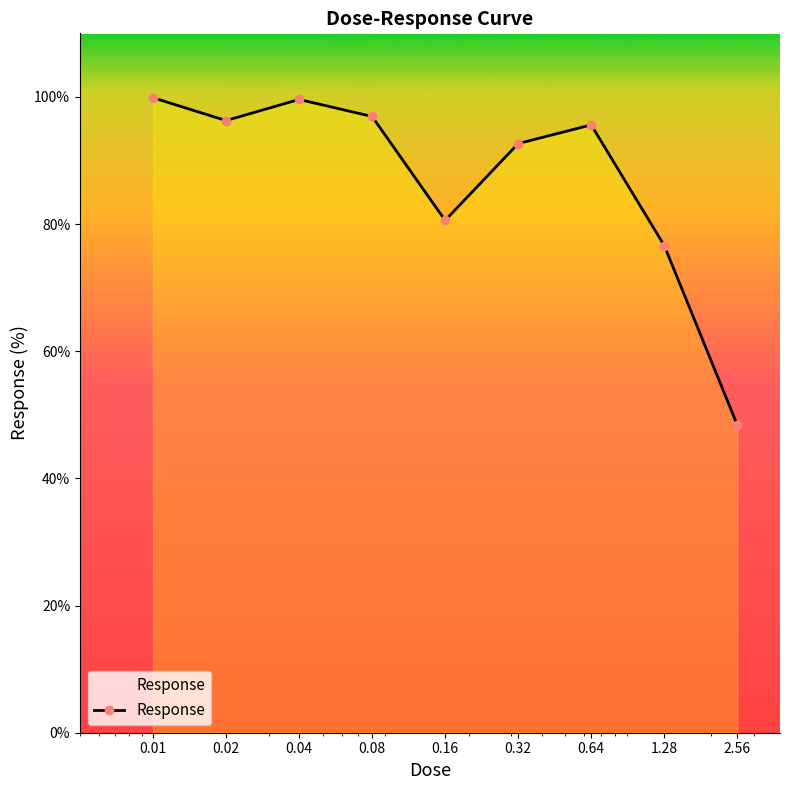

How many points are lower than both their immediate neighbors (excluding endpoints)?

2